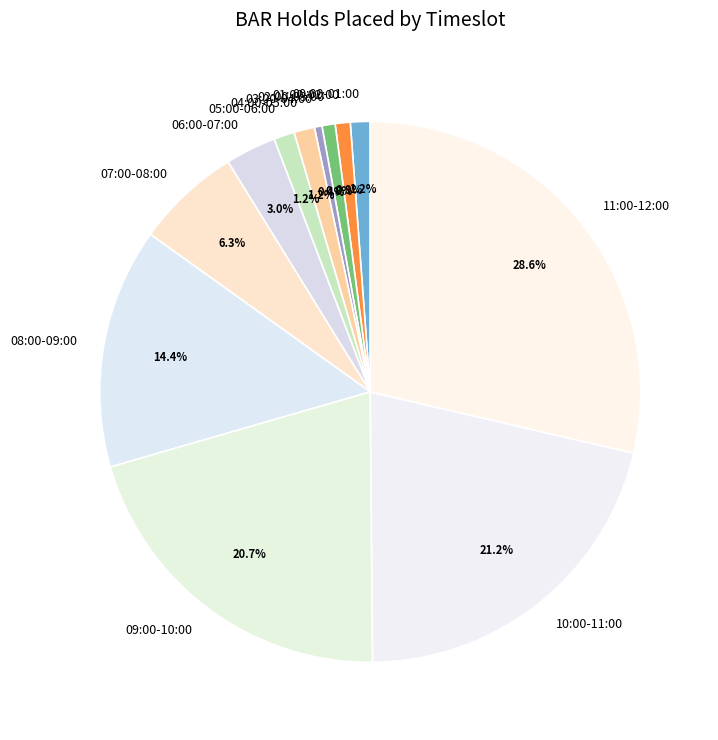

What is the total percentage of 00:00-01:00 and 03:00-04:00?

1.6%